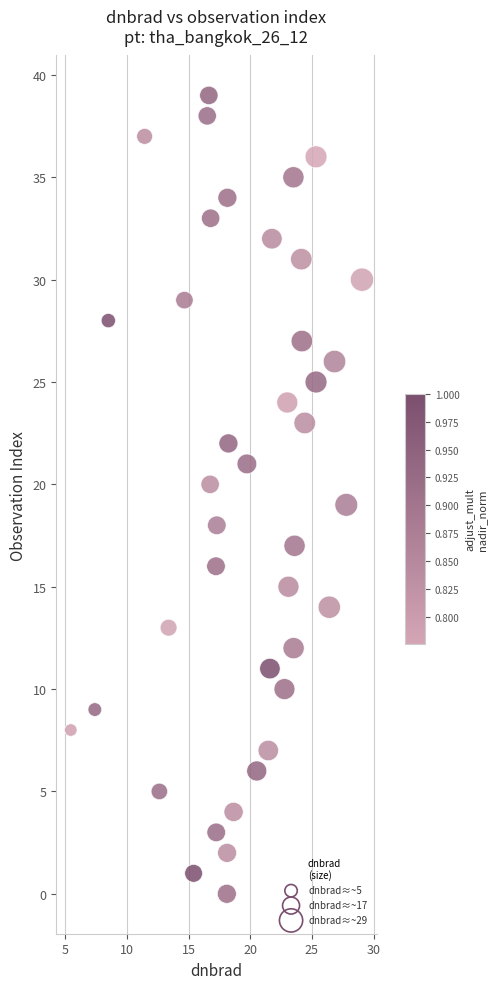

What is the range of Y values (max minus min)?

39